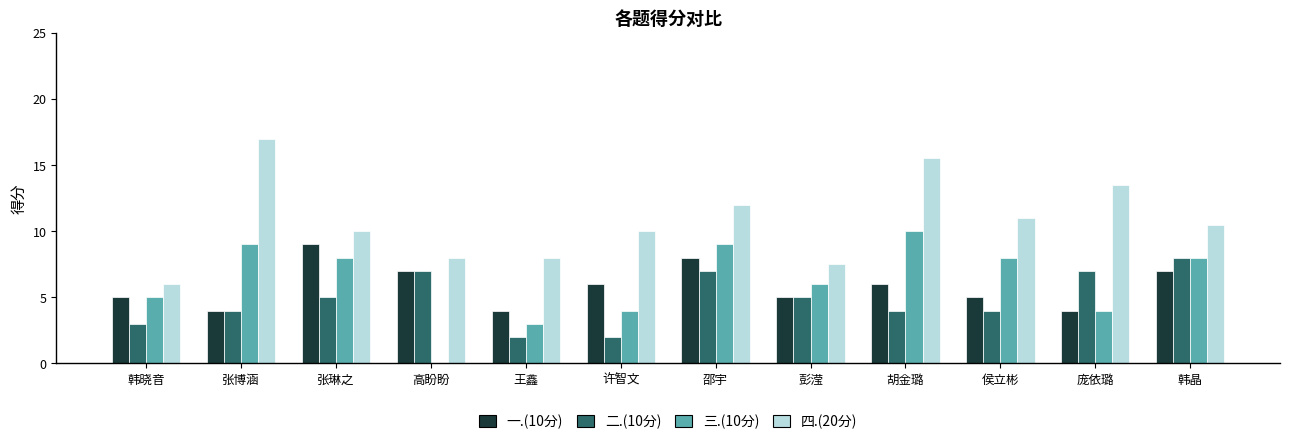

Reading right to left, what are all the values shown in this chart?

一.(10分): 7.0	4.0	5.0	6.0	5.0	8.0	6.0	4.0	7.0	9.0	4.0	5.0
二.(10分): 8.0	7.0	4.0	4.0	5.0	7.0	2.0	2.0	7.0	5.0	4.0	3.0
三.(10分): 8.0	4.0	8.0	10.0	6.0	9.0	4.0	3.0	0.0	8.0	9.0	5.0
四.(20分): 10.5	13.5	11.0	15.5	7.5	12.0	10.0	8.0	8.0	10.0	17.0	6.0